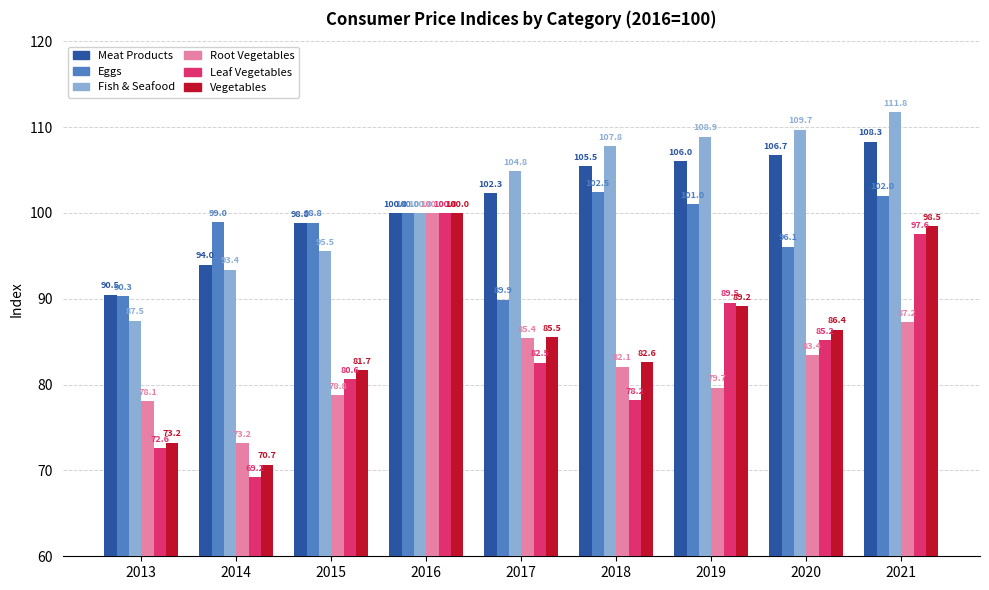

What are all the series names shown in the legend?

Meat Products, Eggs, Fish & Seafood, Root Vegetables, Leaf Vegetables, Vegetables